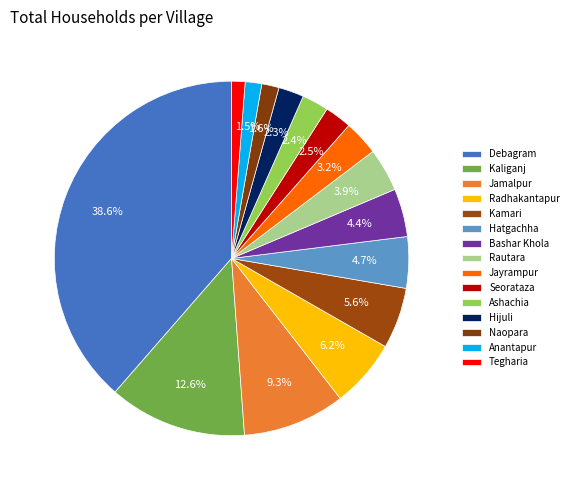

What percentage is NOT represented by Jamalpur?

90.7%